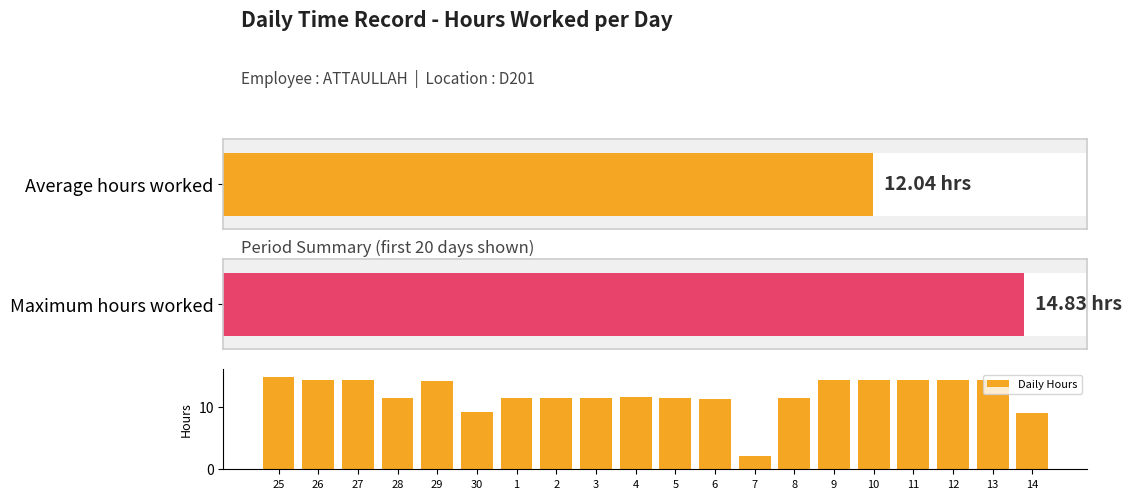

The value of Daily Hours at 6 is 11.3. True or false?

True